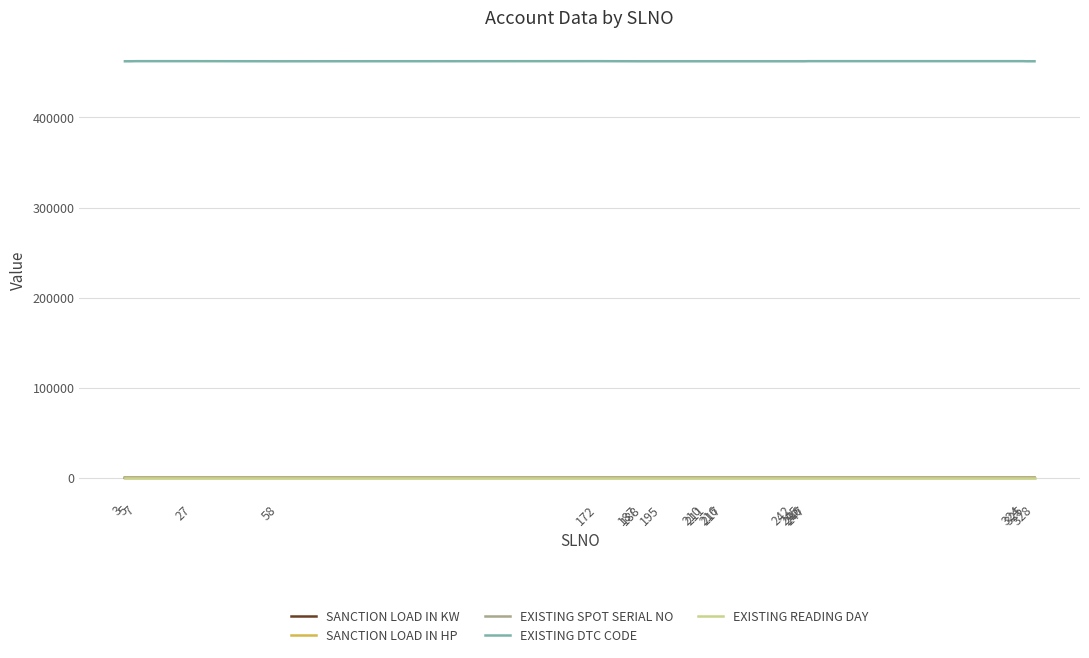

What is the total value across all series at 211?

462313.0